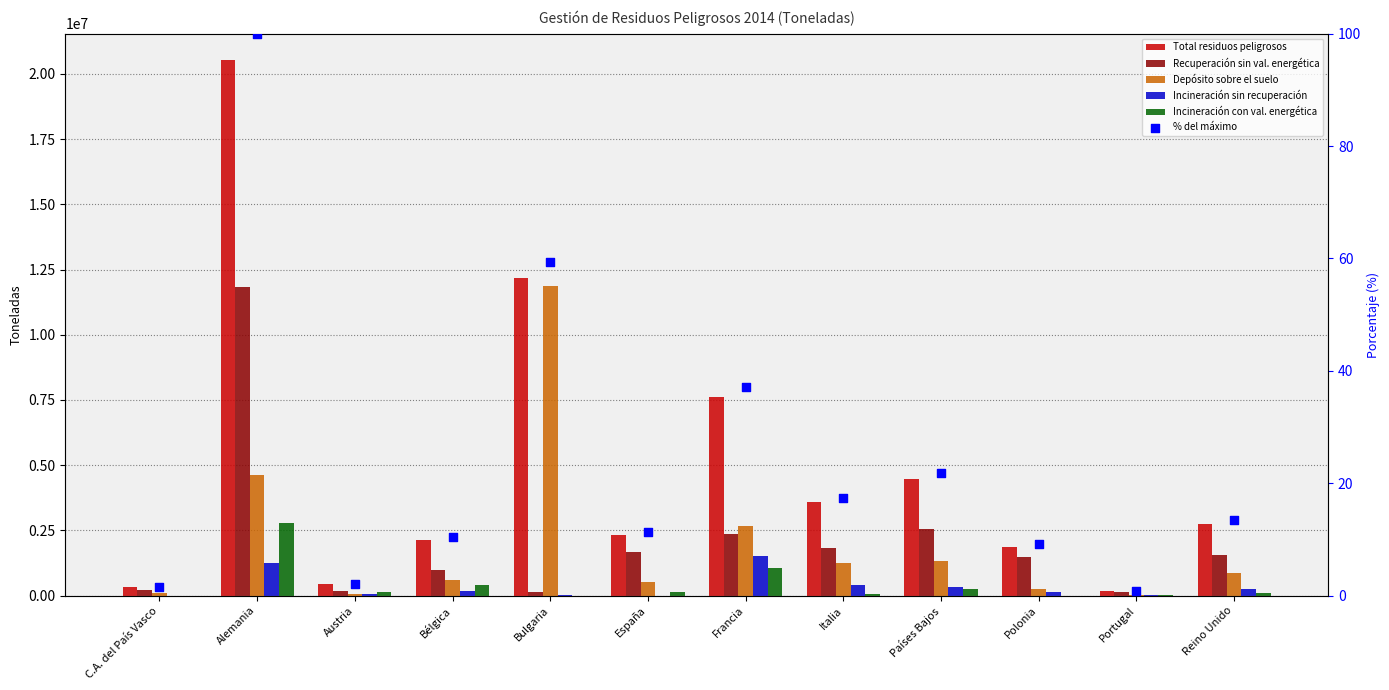

Which series reaches the maximum Y coordinate?

Total residuos peligrosos